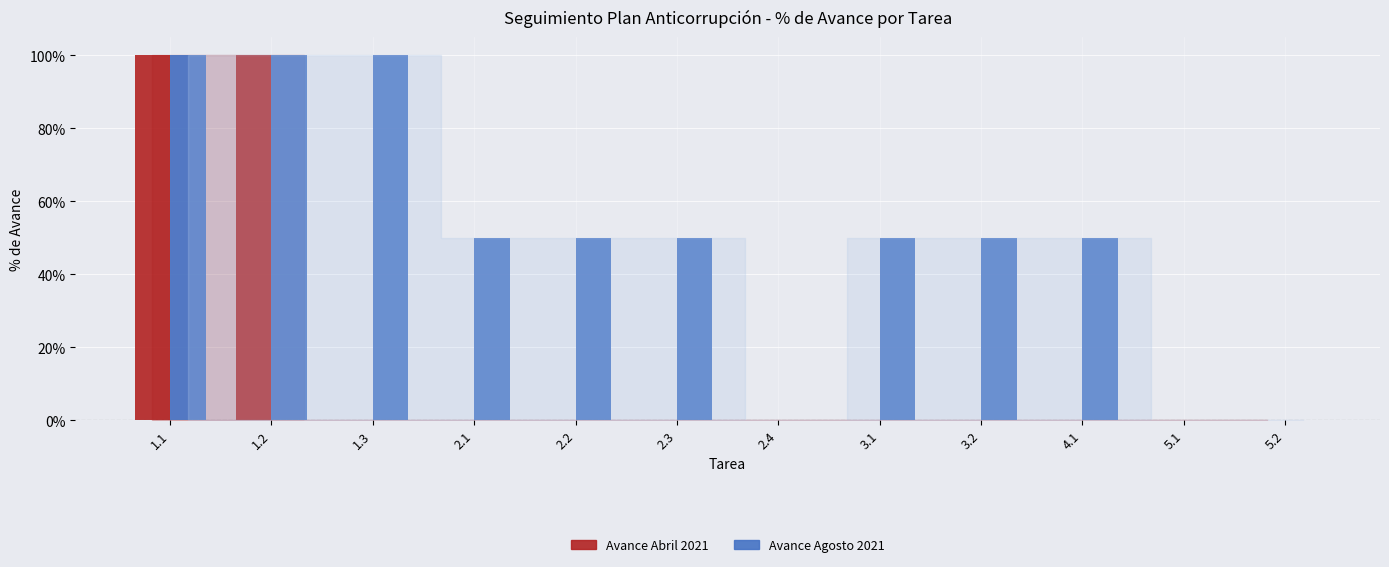

Which series has the largest total across all categories?

Avance Agosto 2021